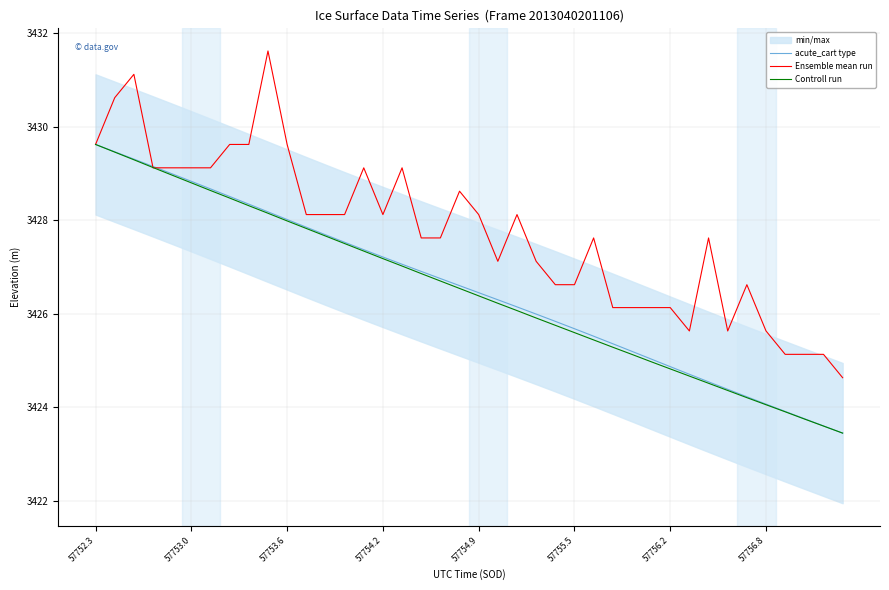

What is the minimum value for Ensemble mean run?

3424.6